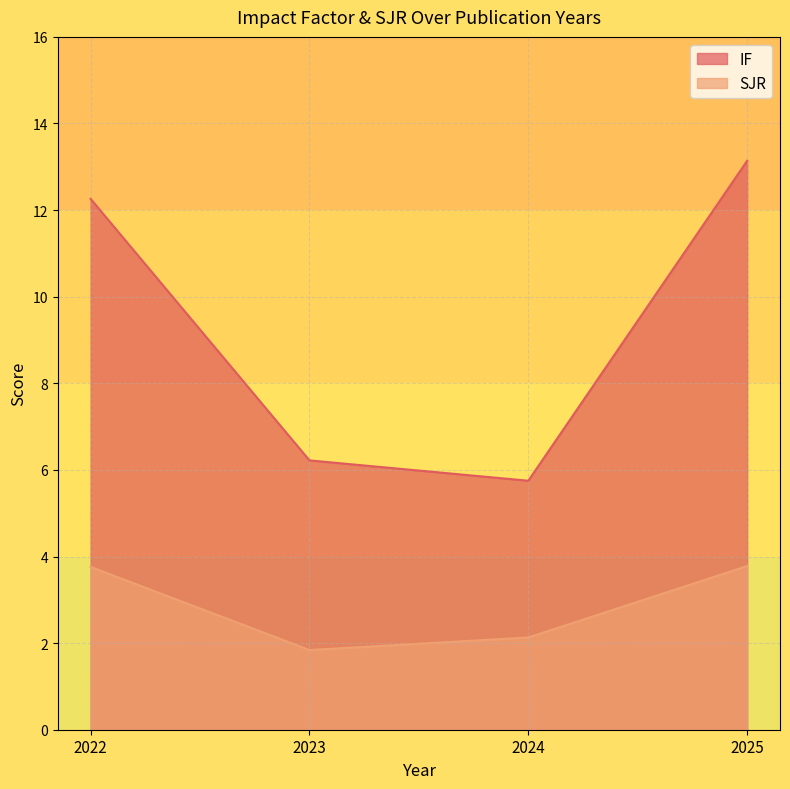

What is the difference between the highest and lowest values at 2022?

8.5